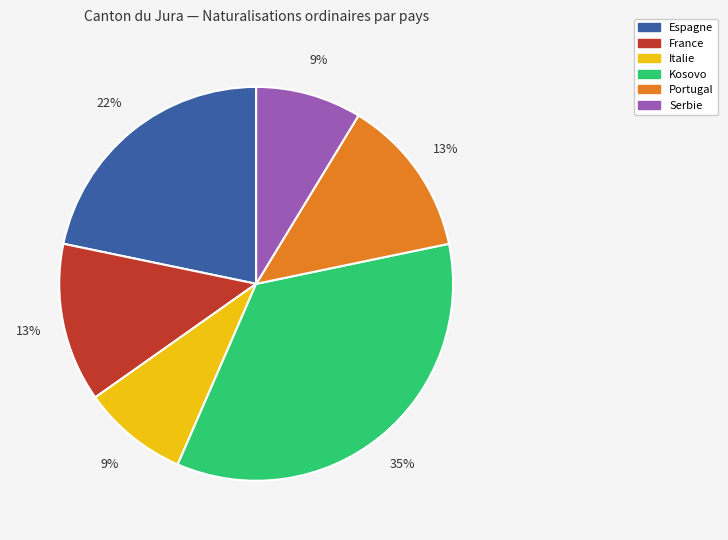

To the nearest percent, what is the difference between the largest and smallest slice percentages?

26%